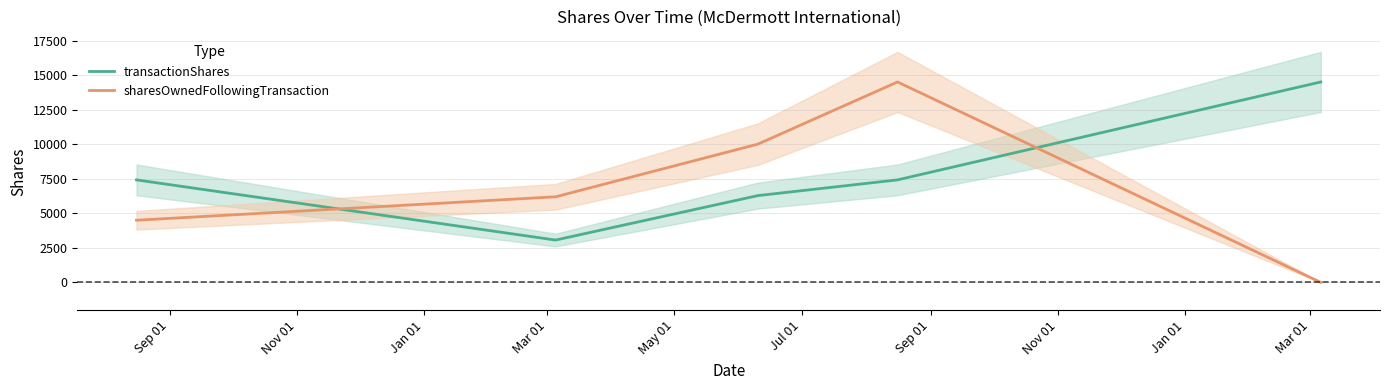

What is the minimum value for transactionShares?

3069